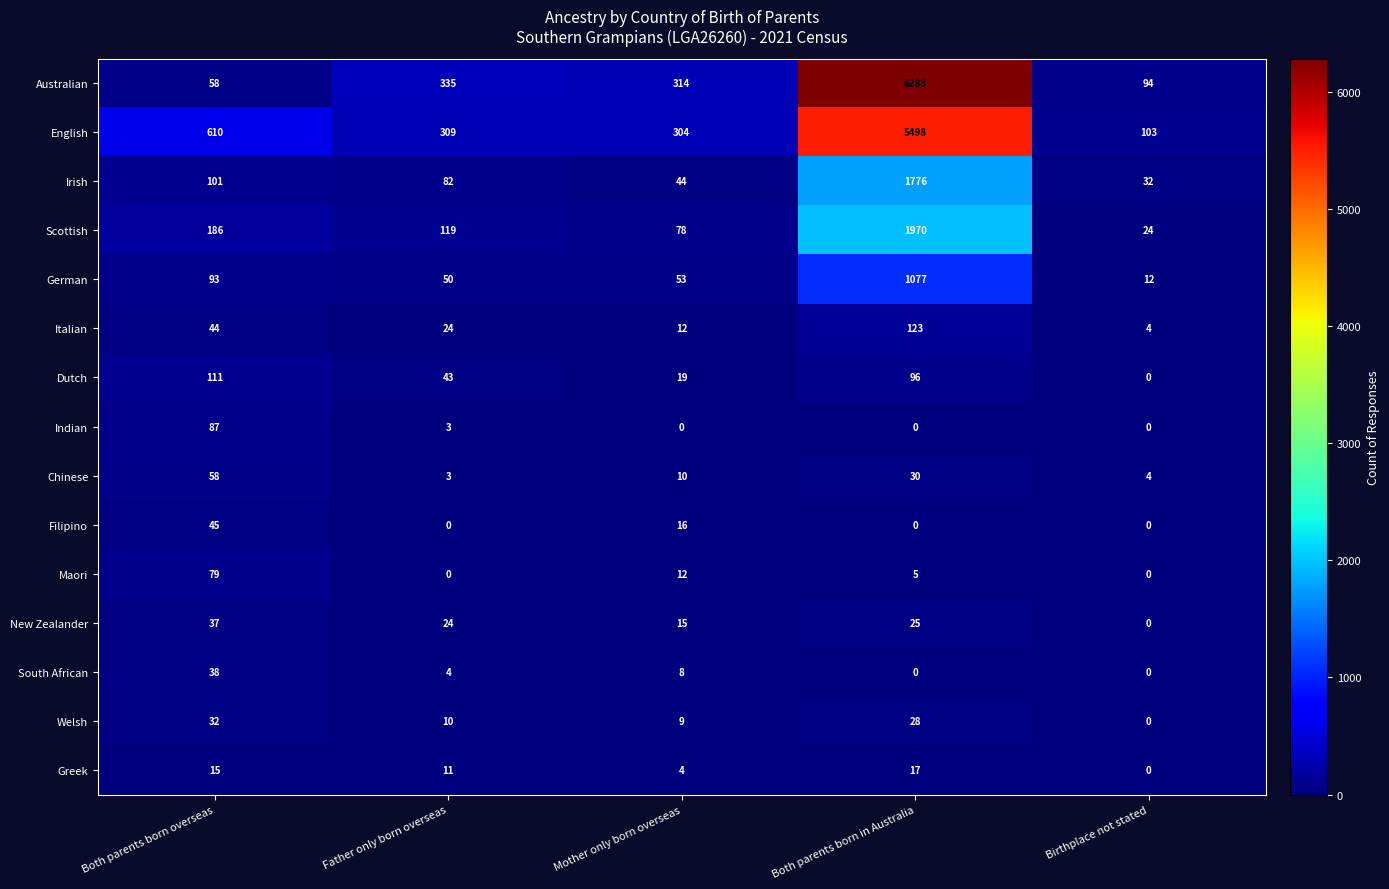

What is the sum of all South African values?

50